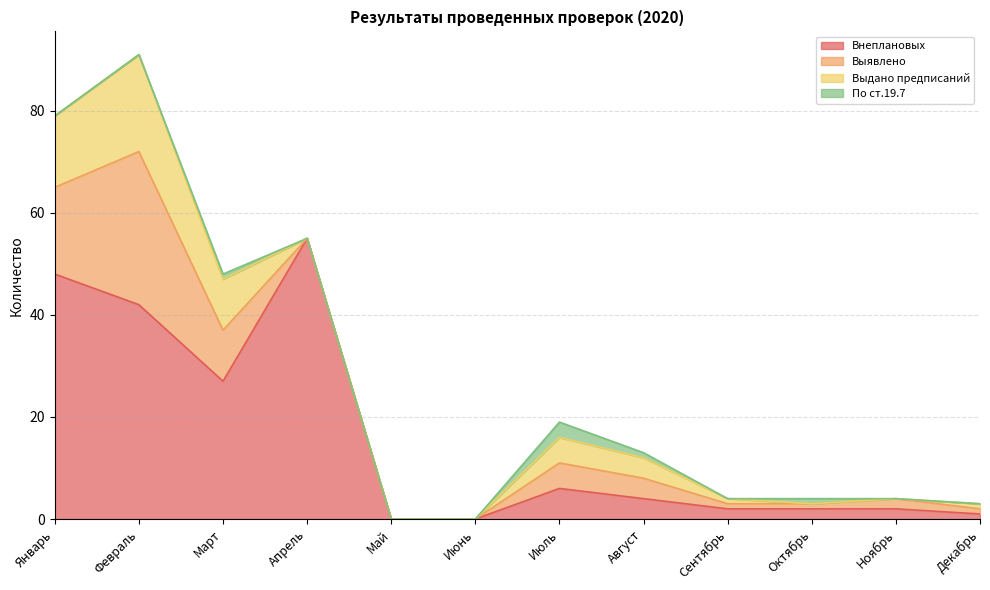

Which category has the lowest value in the Выявлено series?

Апрель